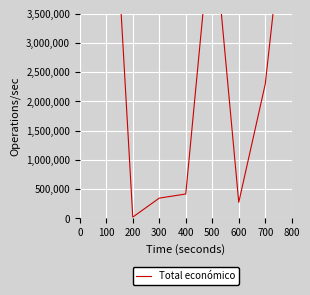

Reading left to right, list all the values displayed in this chart.

9847932	7967413	19478	344243	414788	5187255	271552	2296067	6401275